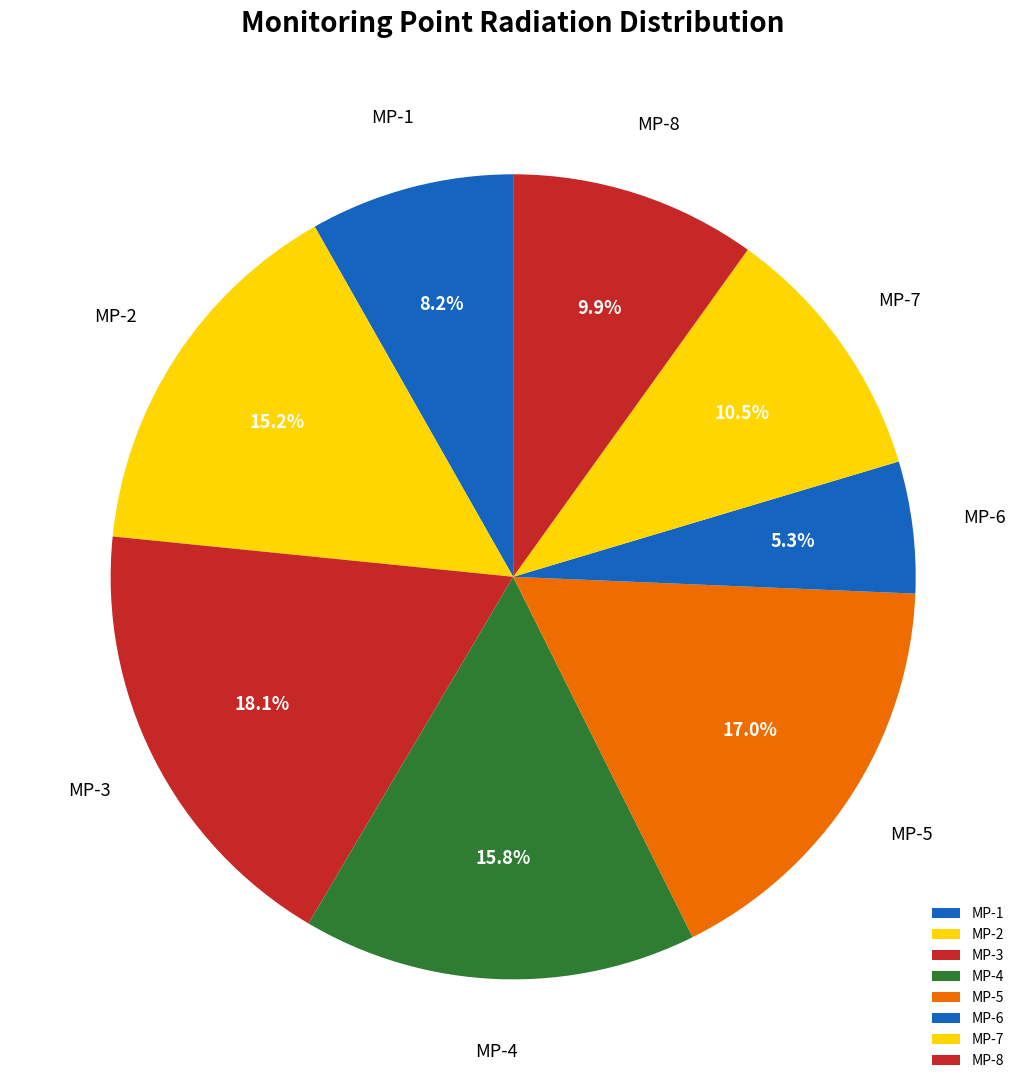

The MP-6 slice represents 15% of the pie. True or false?

False